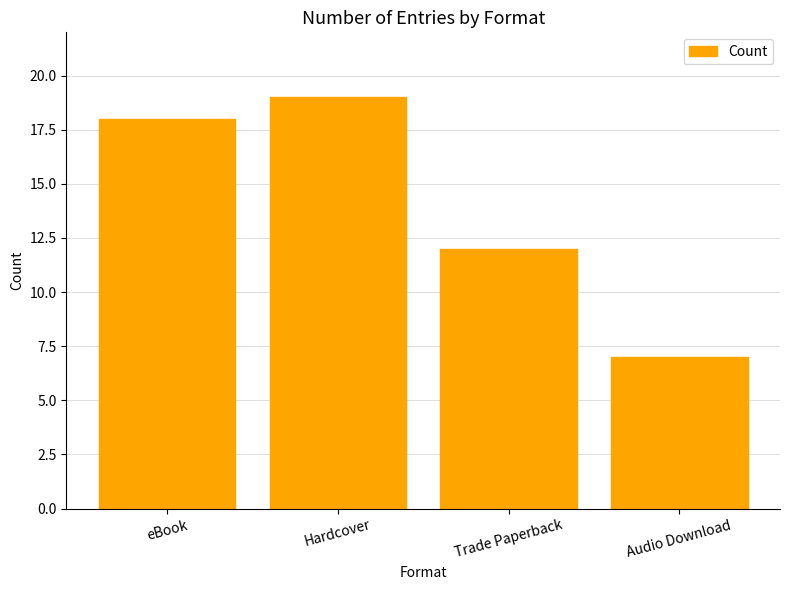

Read the value at eBook, to the nearest 10.

20